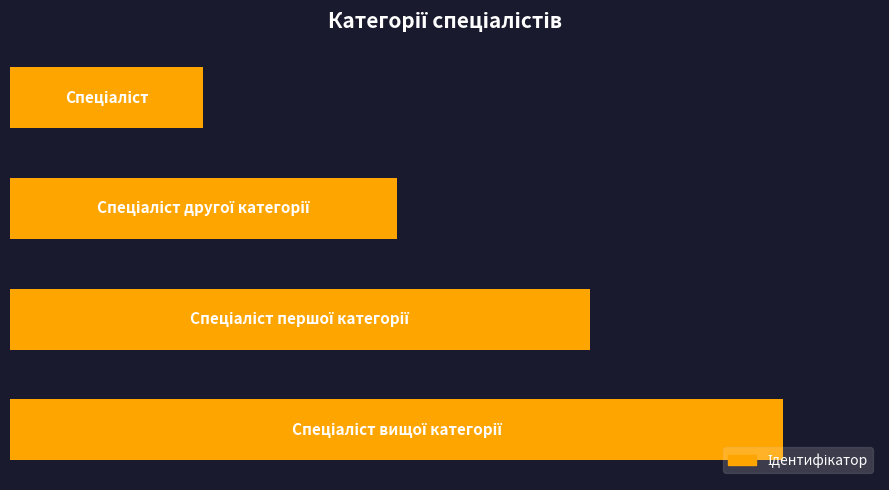

Does the chart contain any negative values?

No